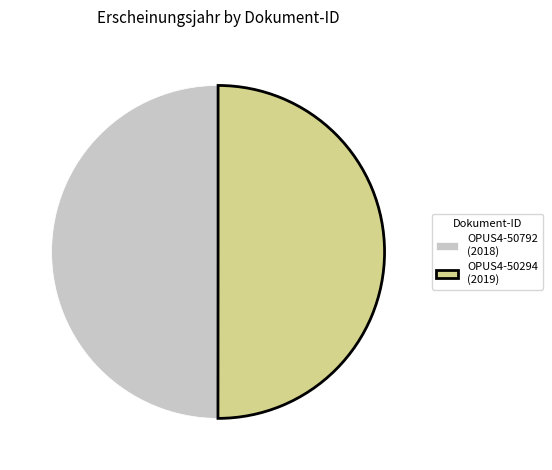

What is the ratio of the value at OPUS4-50792 (2018) to the value at OPUS4-50294 (2019)?

1.0